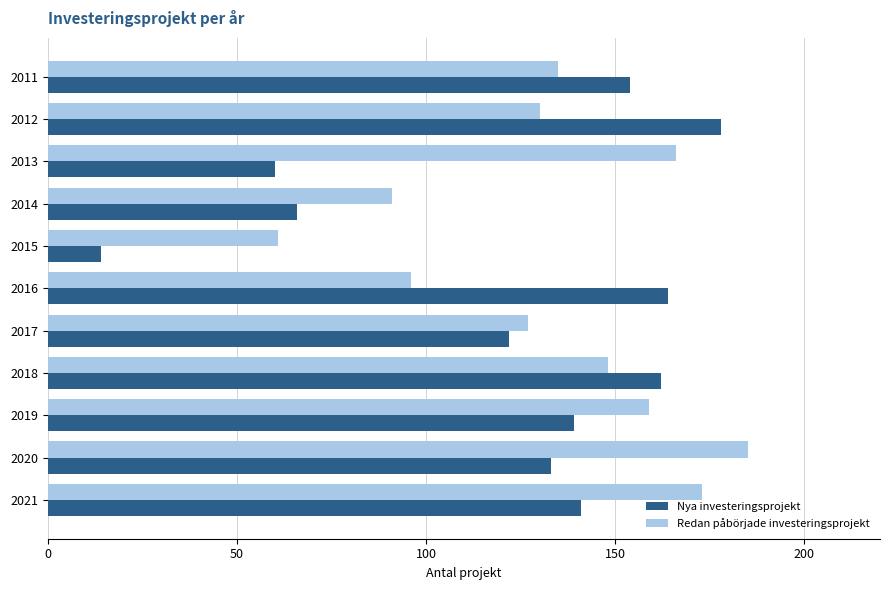

True or false: Redan påbörjade investeringsprojekt has a value of 32 at 2017.

False